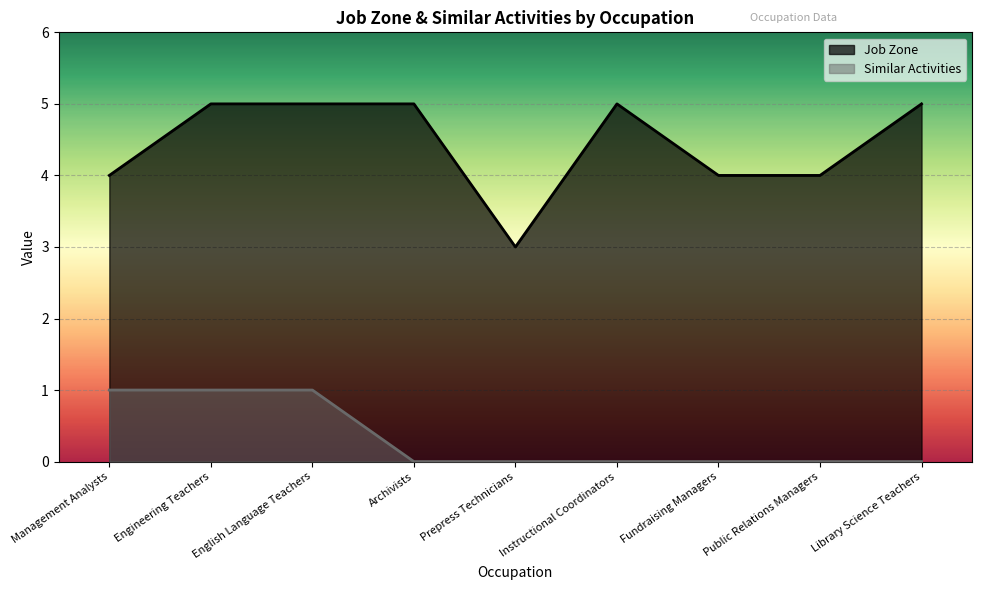

How many Job Zone values are between 4 and 5?

8